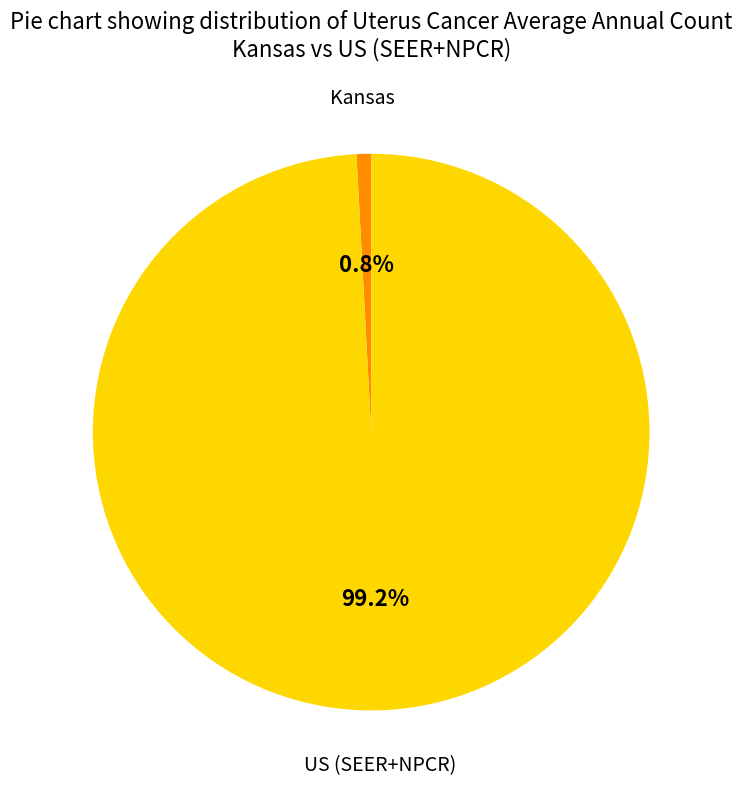

Is there a majority slice in this chart?

Yes